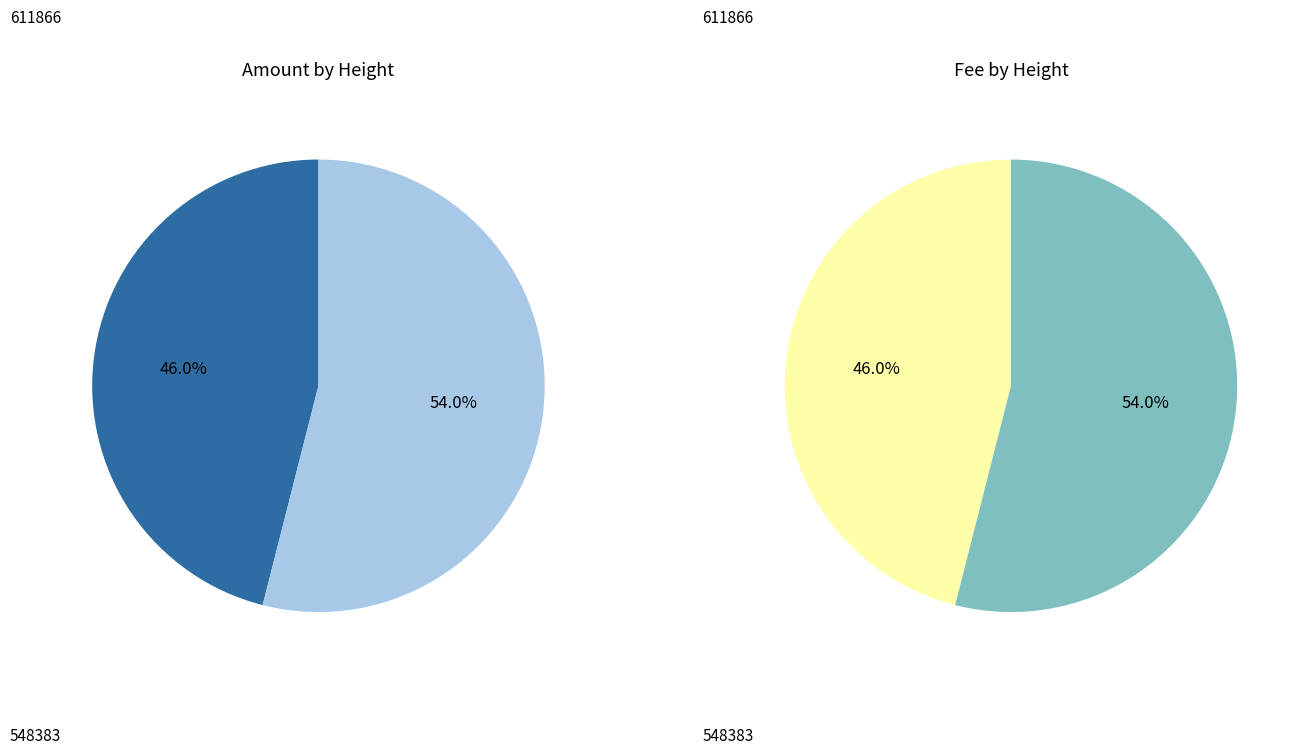

Which has a higher value, 548383 or 611866?

548383